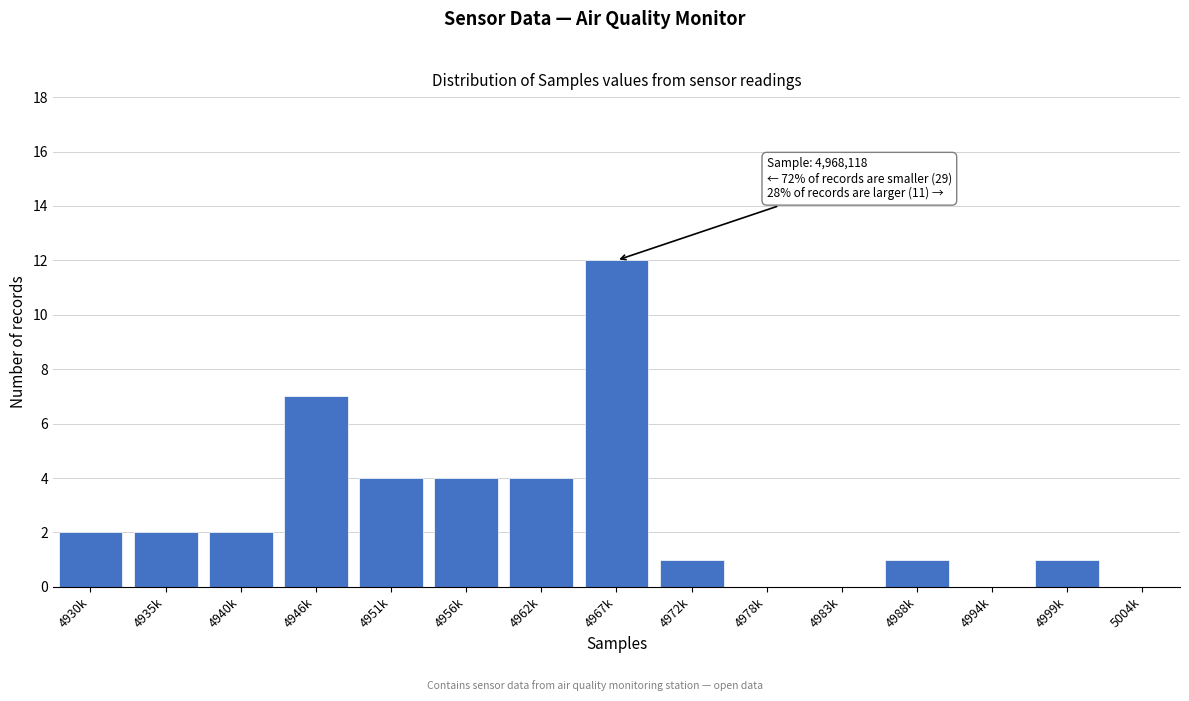

Reading right to left, extract all data points from this chart.

5004k=0	4999k=1	4994k=0	4988k=1	4983k=0	4978k=0	4972k=1	4967k=12	4962k=4	4956k=4	4951k=4	4946k=7	4940k=2	4935k=2	4930k=2